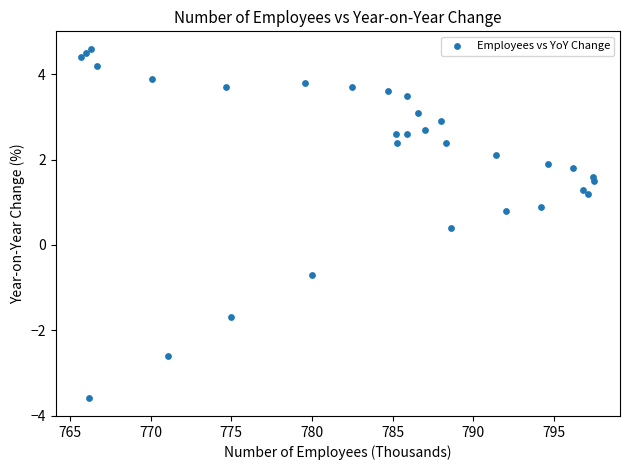

What Y value in the scatter plot is closest to 0?

0.4